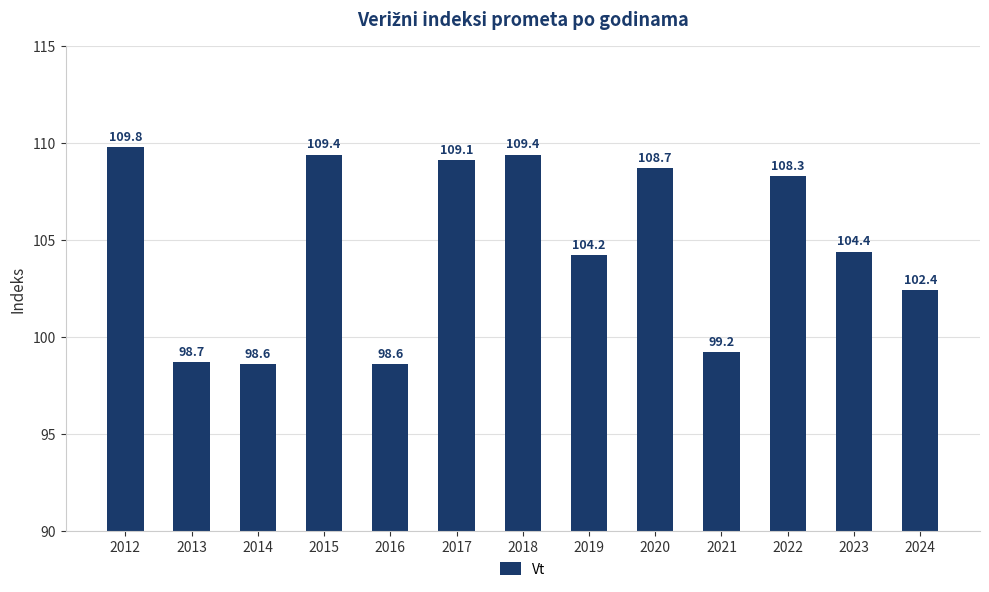

True or false: the data shows 137.9 at 2014.

False